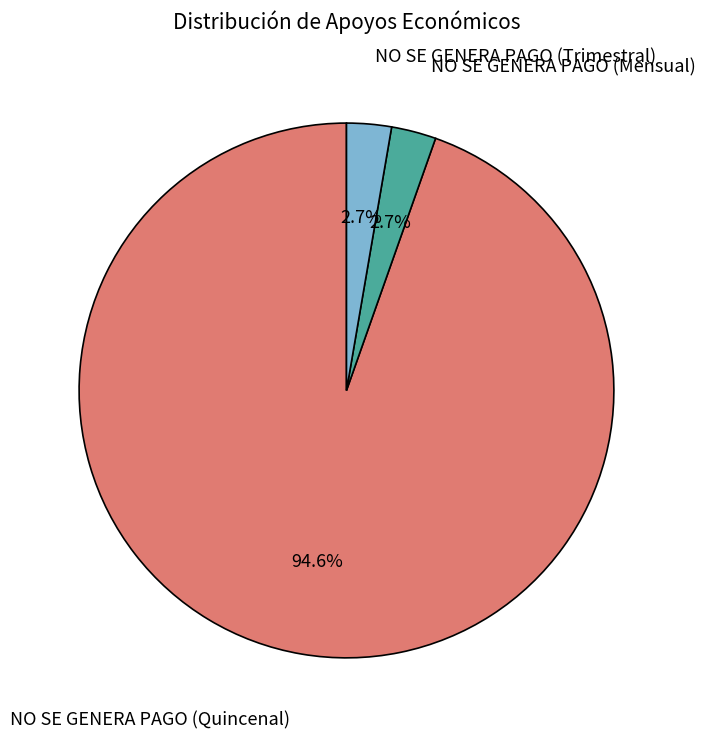

To the nearest percent, what is the combined percentage of NO SE GENERA PAGO (Mensual) and NO SE GENERA PAGO (Quincenal)?

97%